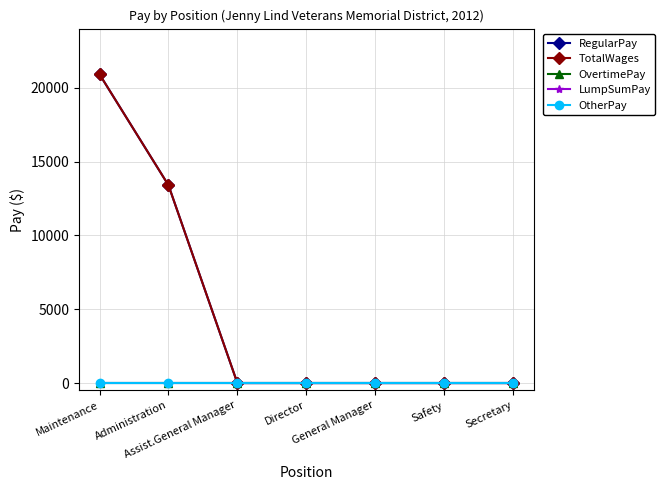

Does the chart have visible grid lines?

Yes